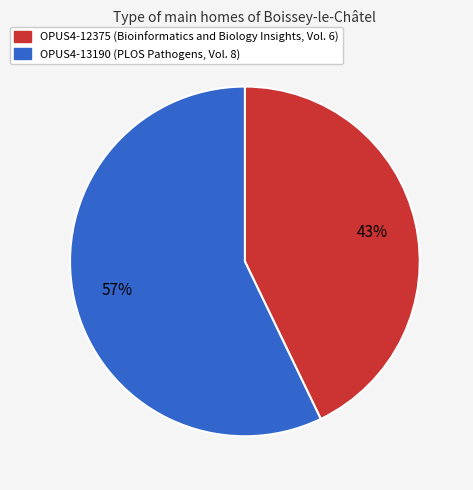

What is the ratio of the value at OPUS4-13190 to the value at OPUS4-12375?

1.3